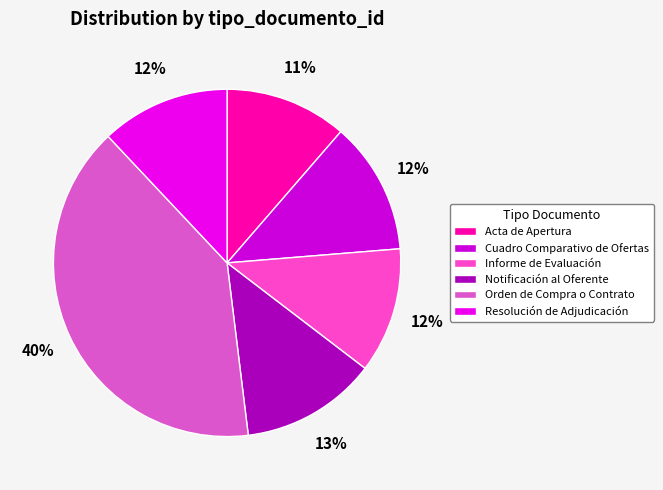

Is Notificación al Oferente the majority of the pie?

No